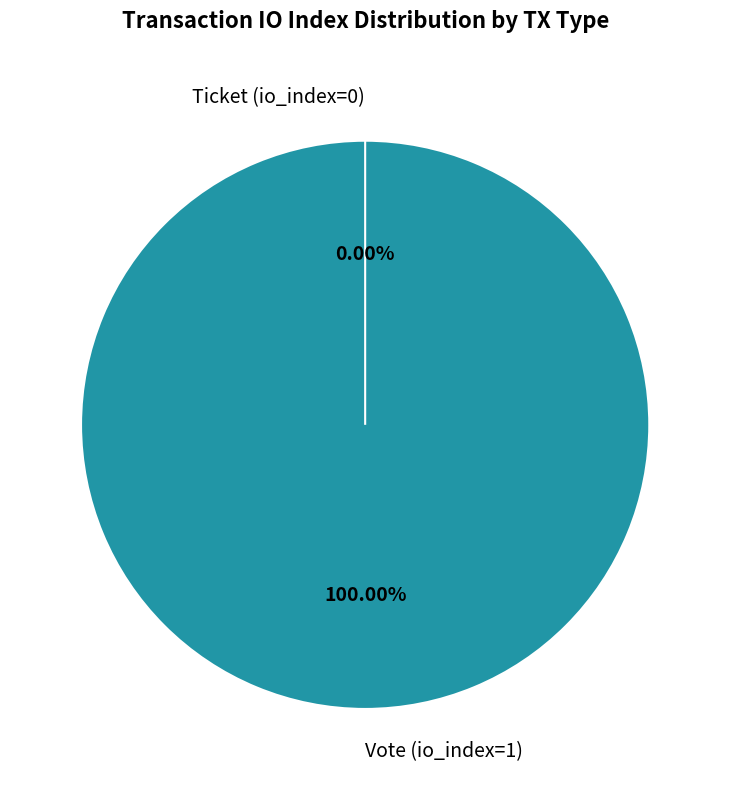

Is the sum of Vote (io_index=1) and Ticket (io_index=0) greater than half?

Yes